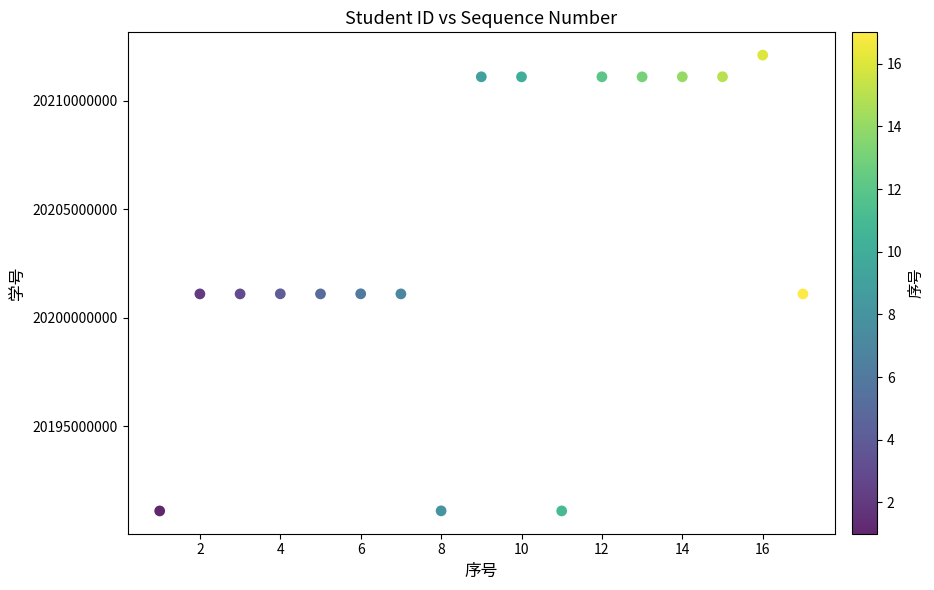

What is the range of X values (max minus min)?

16